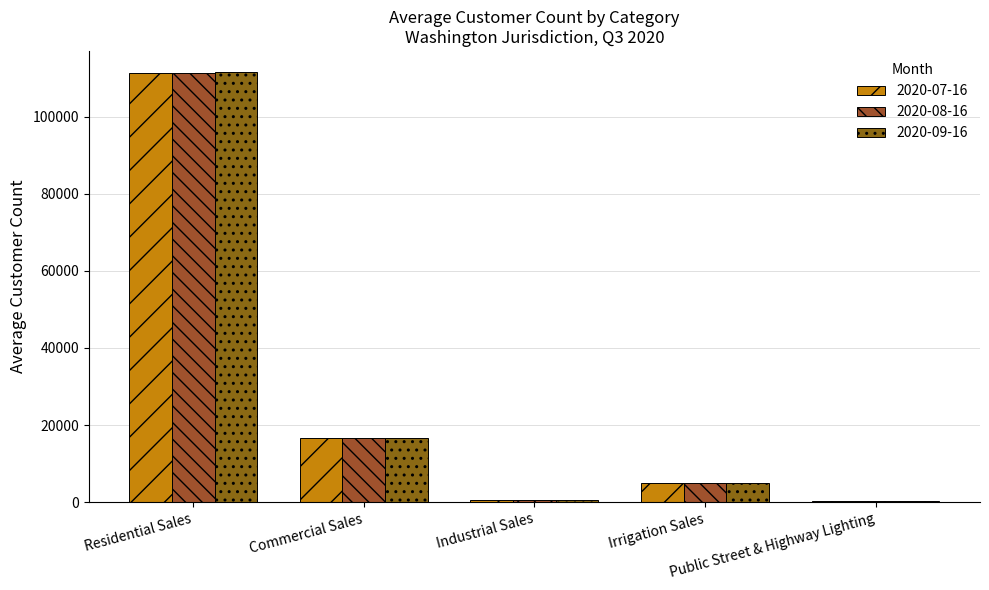

How many data points does each series have?

5